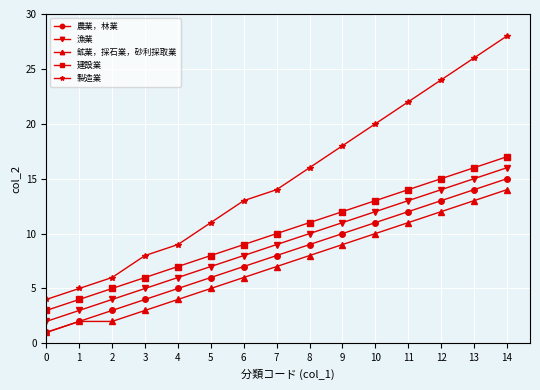

True or false: 建設業 and 製造業 intersect in this chart.

False